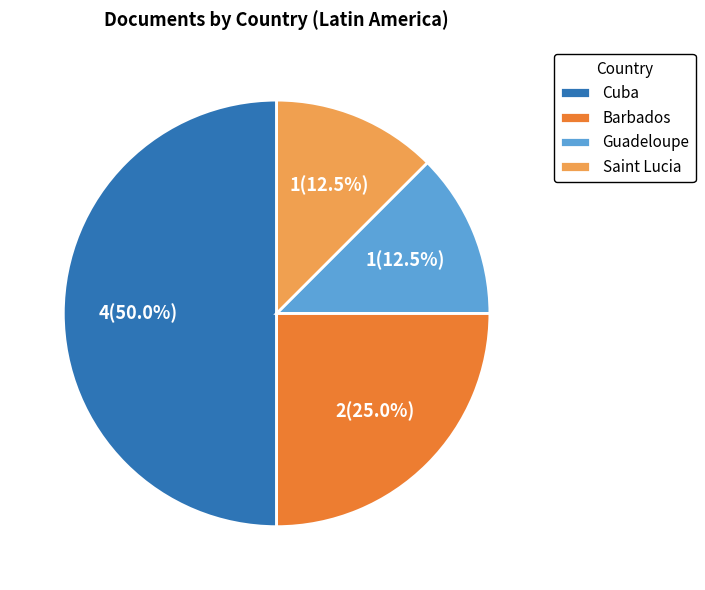

Which slice is the largest?

Cuba